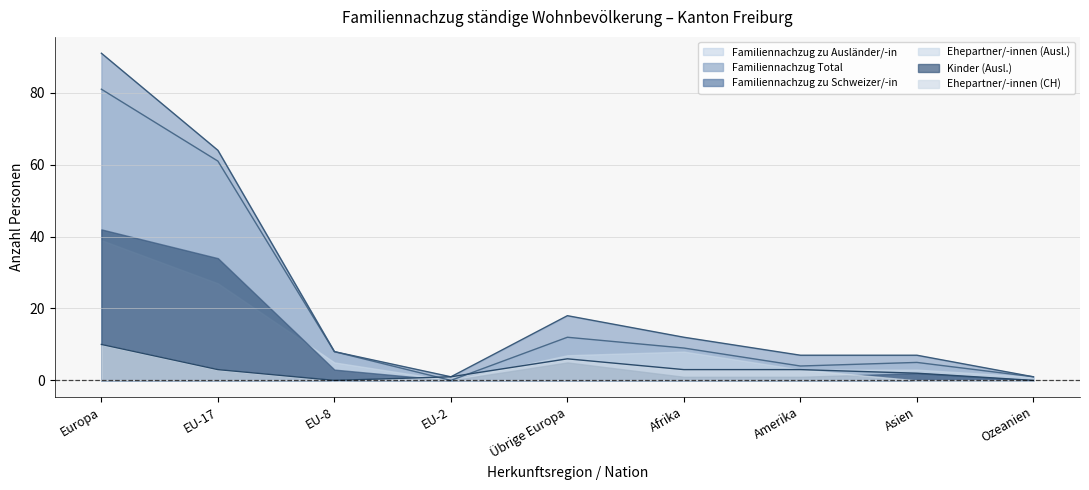

Where is Kinder (Ausl.) nearest to the value 21?

EU-17